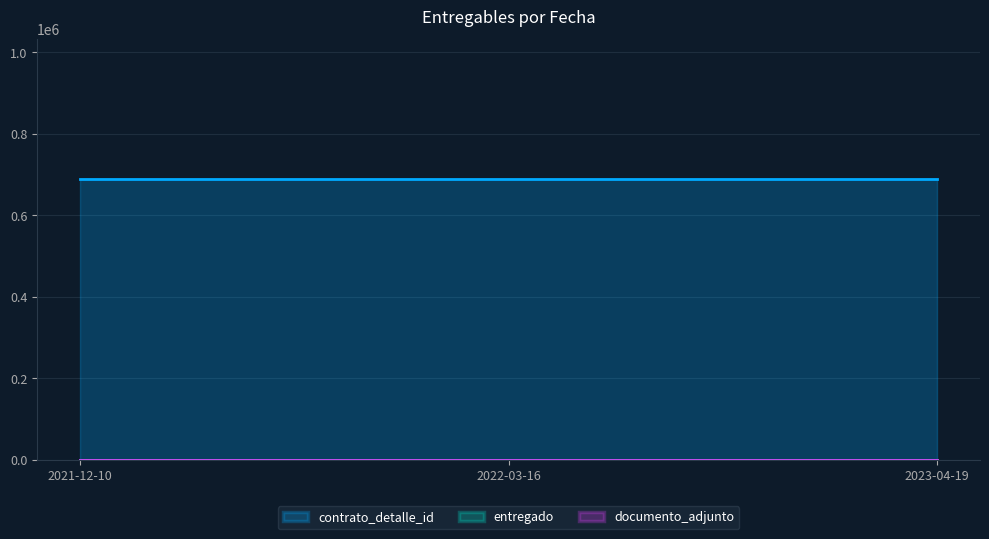

At 2021-12-10, list the series in order from largest to smallest.

contrato_detalle_id, entregado, documento_adjunto